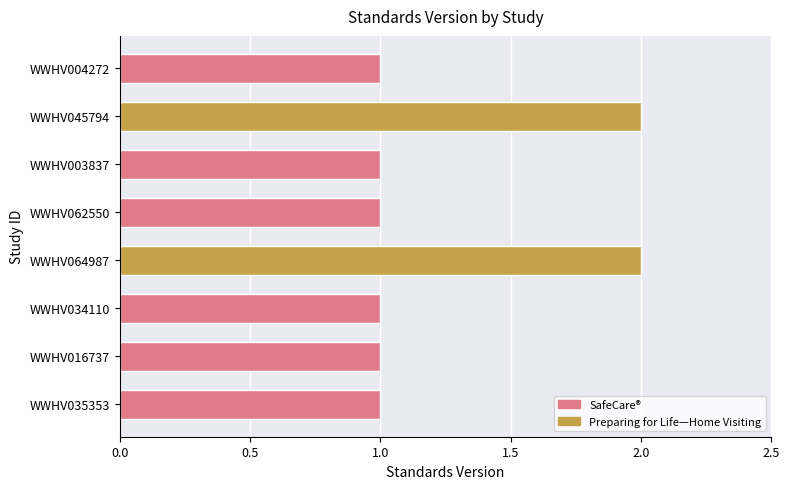

Between WWHV064987 and WWHV035353, which is larger?

WWHV064987